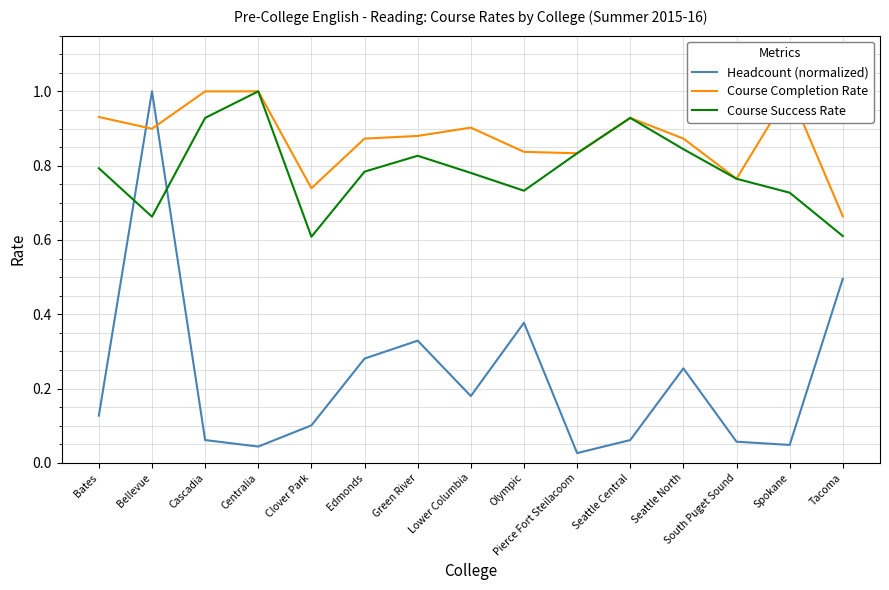

The value of Course Success Rate at Lower Columbia is 0.8. True or false?

True